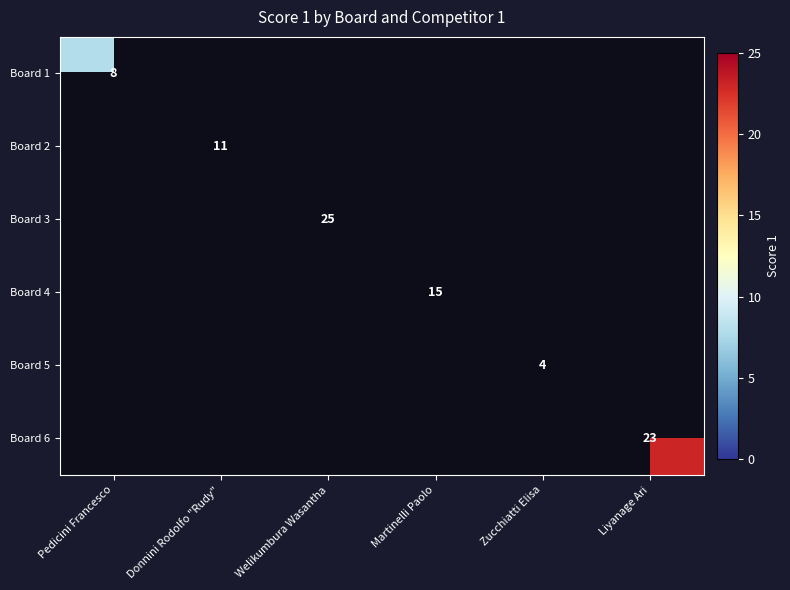

The value of Board 2 at Donnini Rodolfo "Rudy" is 11. True or false?

True